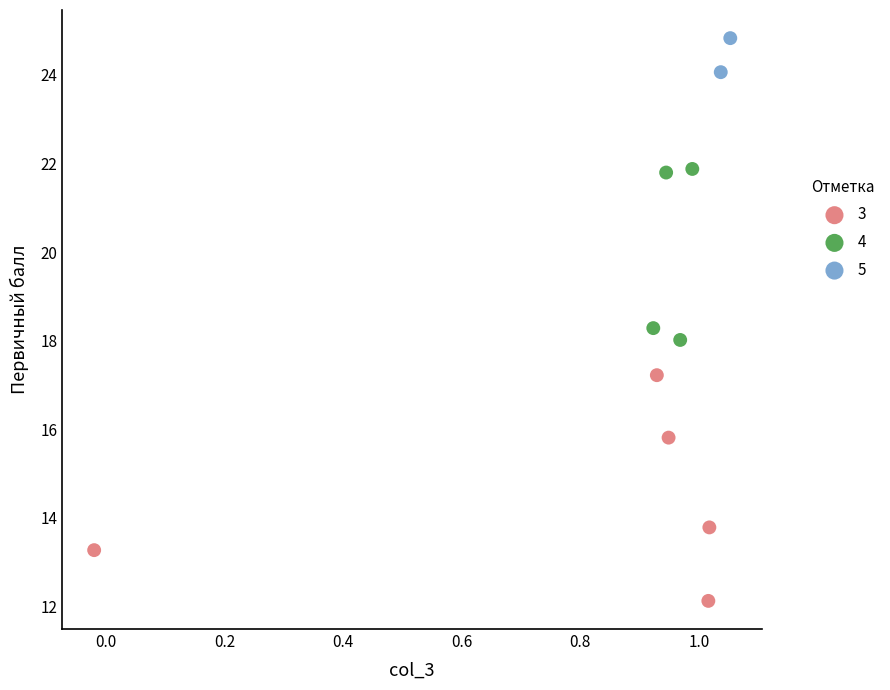

What are all the series names shown in the legend?

3, 4, 5